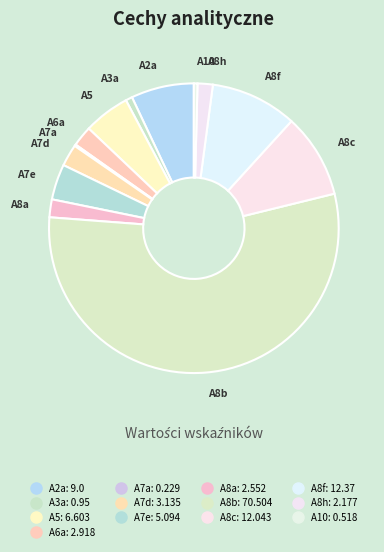

What is the smallest slice in the pie chart?

A7a